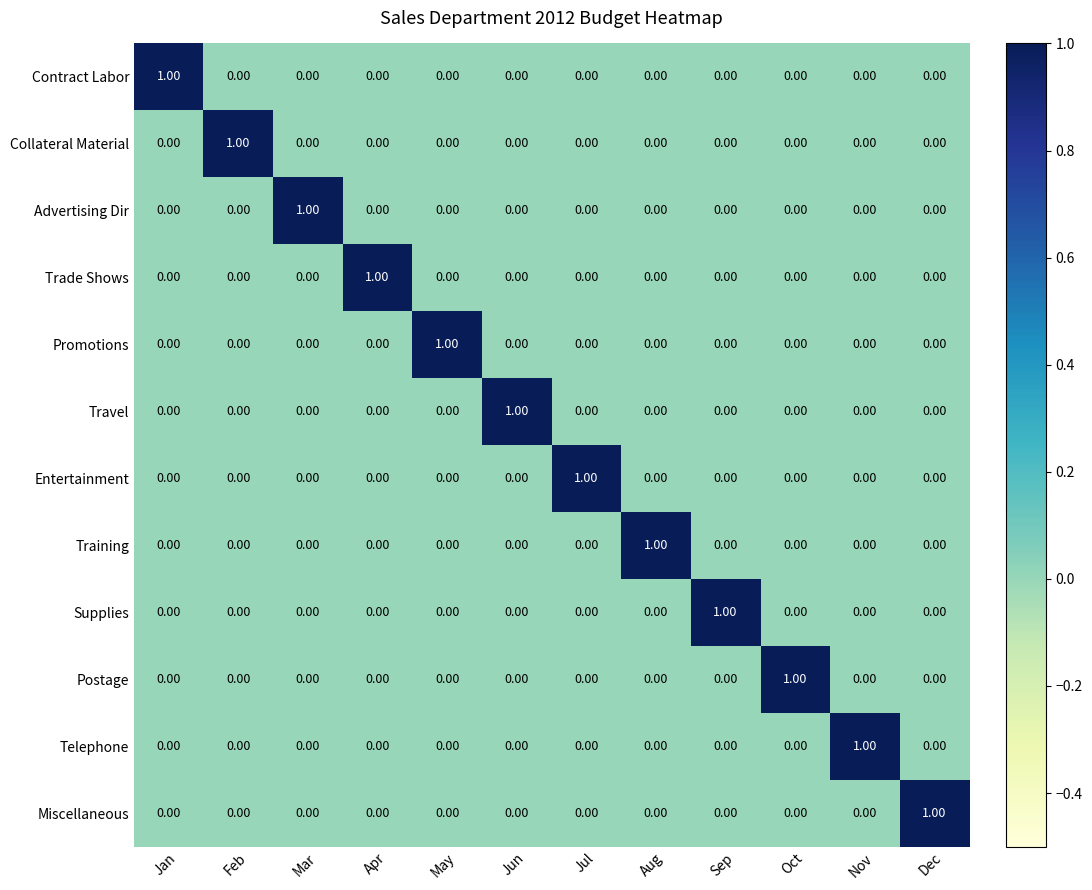

What is the spread (max minus min) of values at Jun?

1